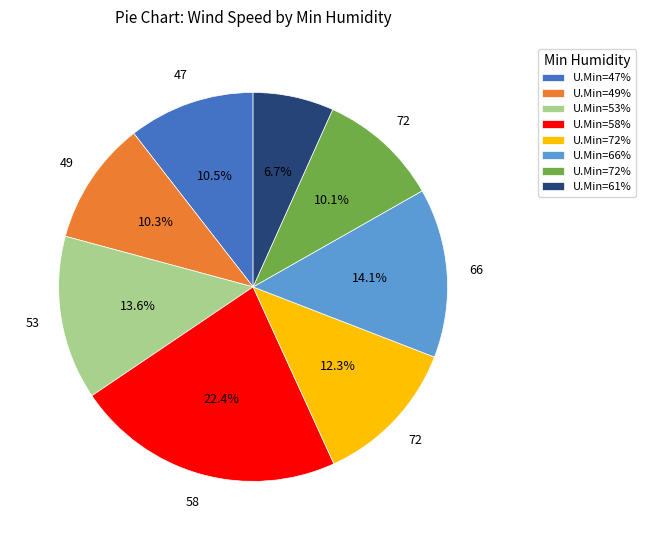

Is there any slice that represents more than half of the pie?

No